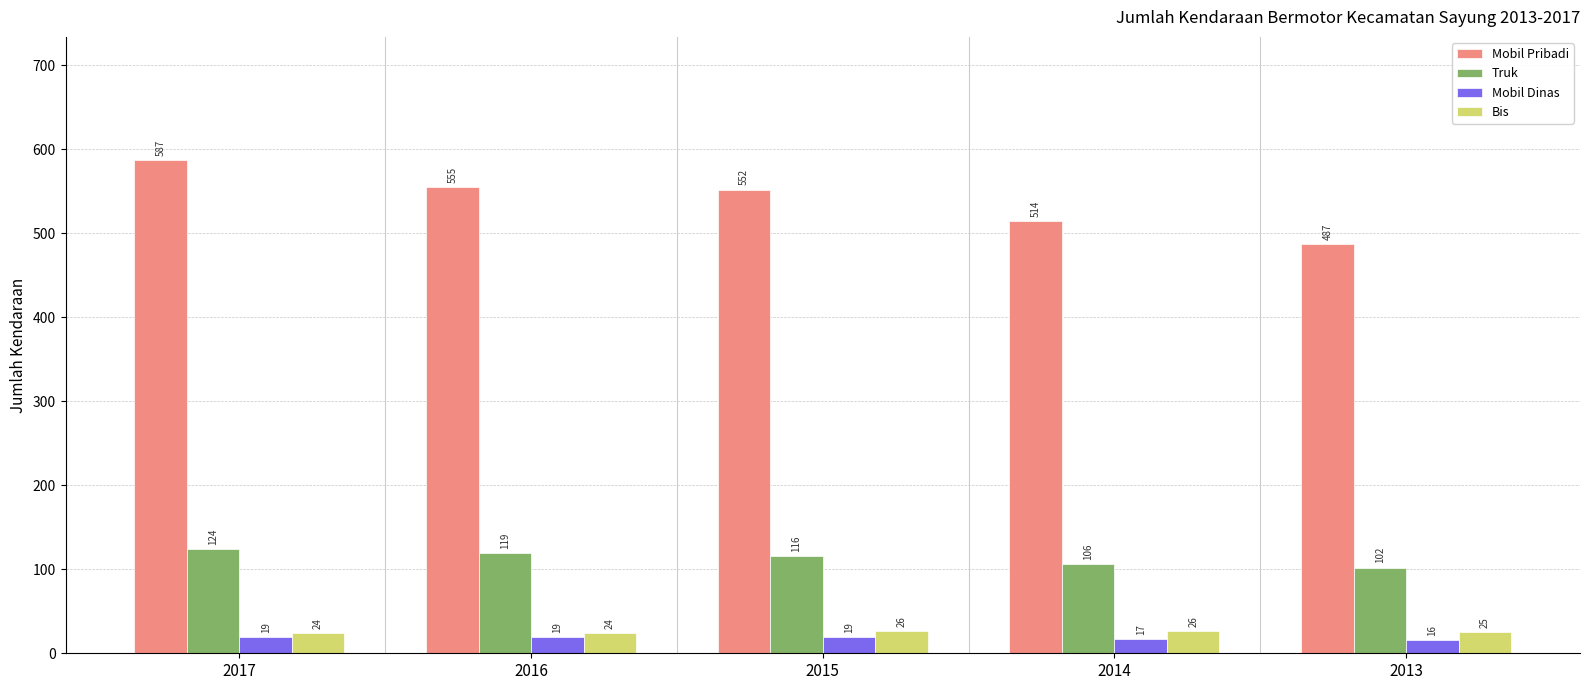

What is the highest value of the Mobil Dinas series?

19